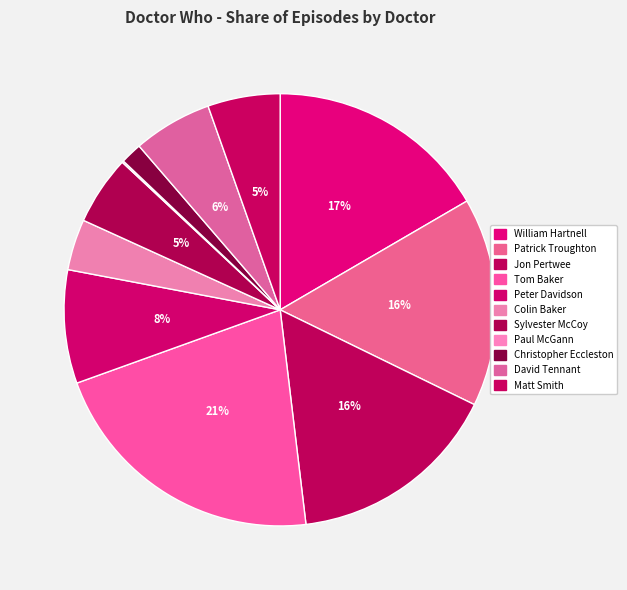

What is the ratio of the value at Matt Smith to the value at Colin Baker?

1.4